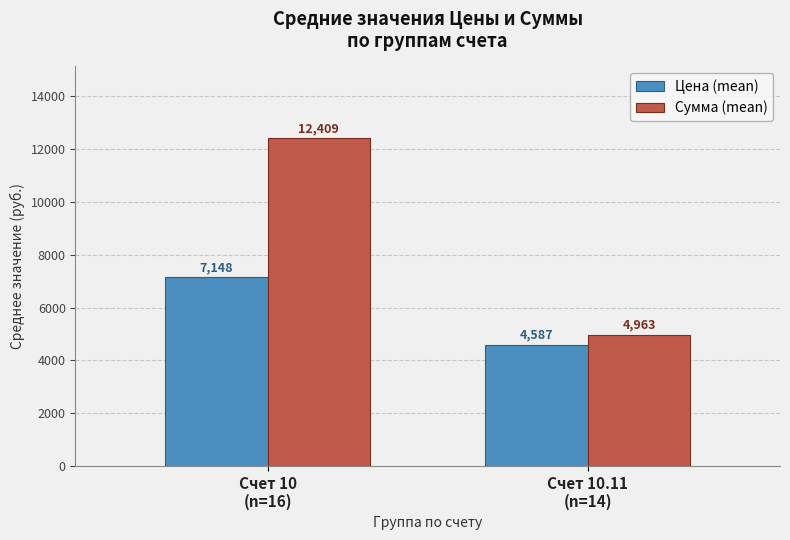

The value of Цена (mean) at Счет 10
(n=16) is 7148.5. True or false?

True